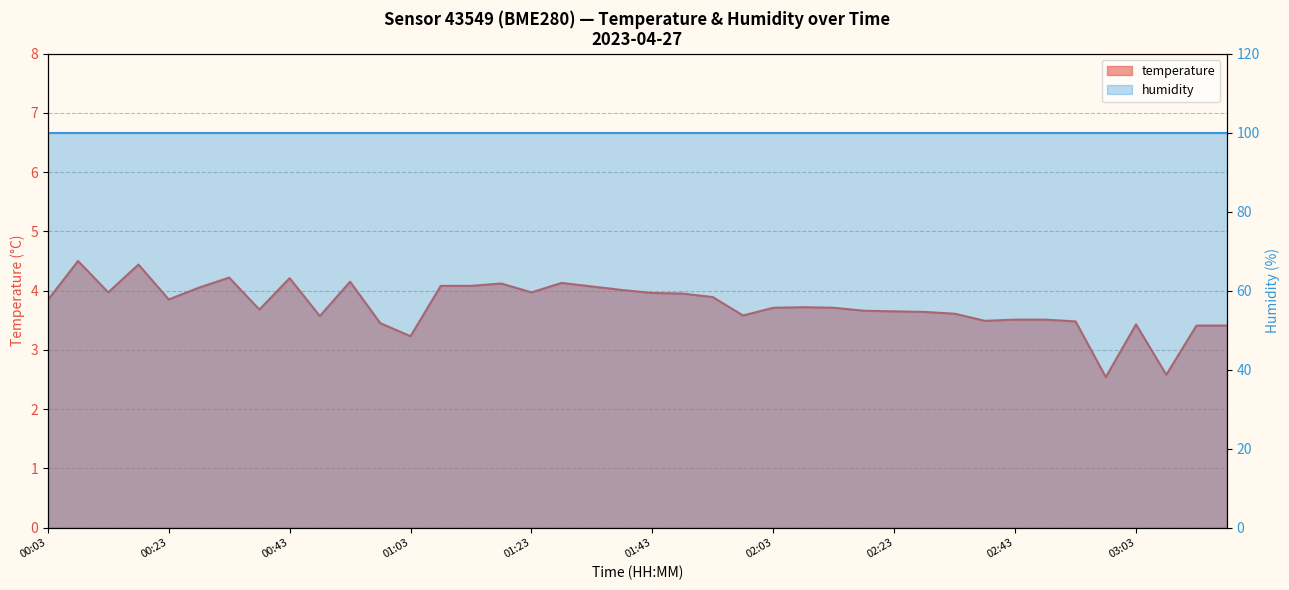

The chart shows a value of 1.2 at 00:23. True or false?

False